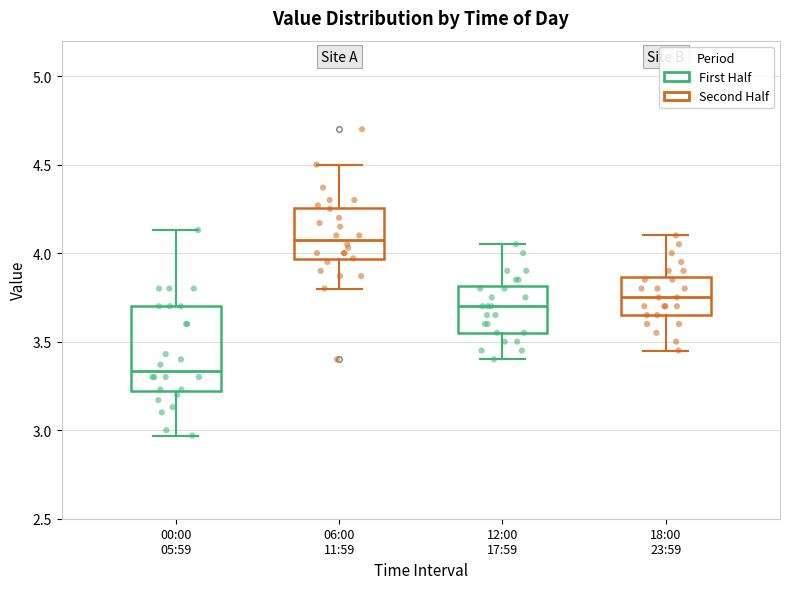

Reading left to right, read every box against the y-axis: the position of its median line, the range the box covers, and the ends of its whiskers. The values are not printed on the chart, so give them approximately, as read against the axis.

00:00 05:59: median 3.35, box 3.20 to 3.70, whiskers 2.95 to 4.15
06:00 11:59: median 4.10, box 3.95 to 4.25, whiskers 3.80 to 4.50
12:00 17:59: median 3.70, box 3.55 to 3.80, whiskers 3.40 to 4.05
18:00 23:59: median 3.75, box 3.65 to 3.85, whiskers 3.45 to 4.10